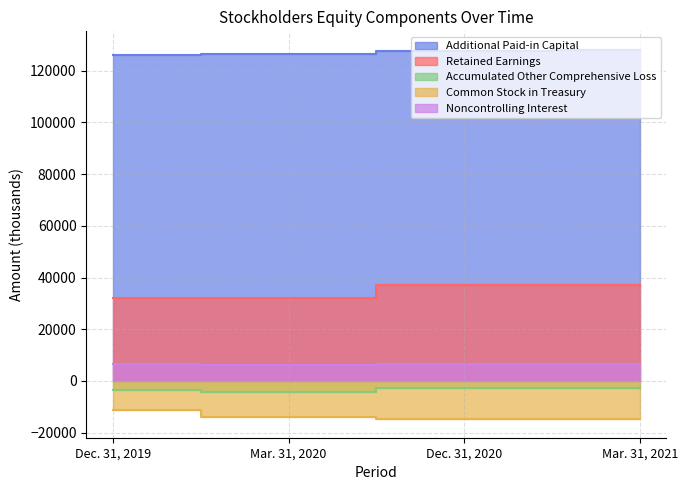

How many data points in Common Stock in Treasury are less than -13842?

2